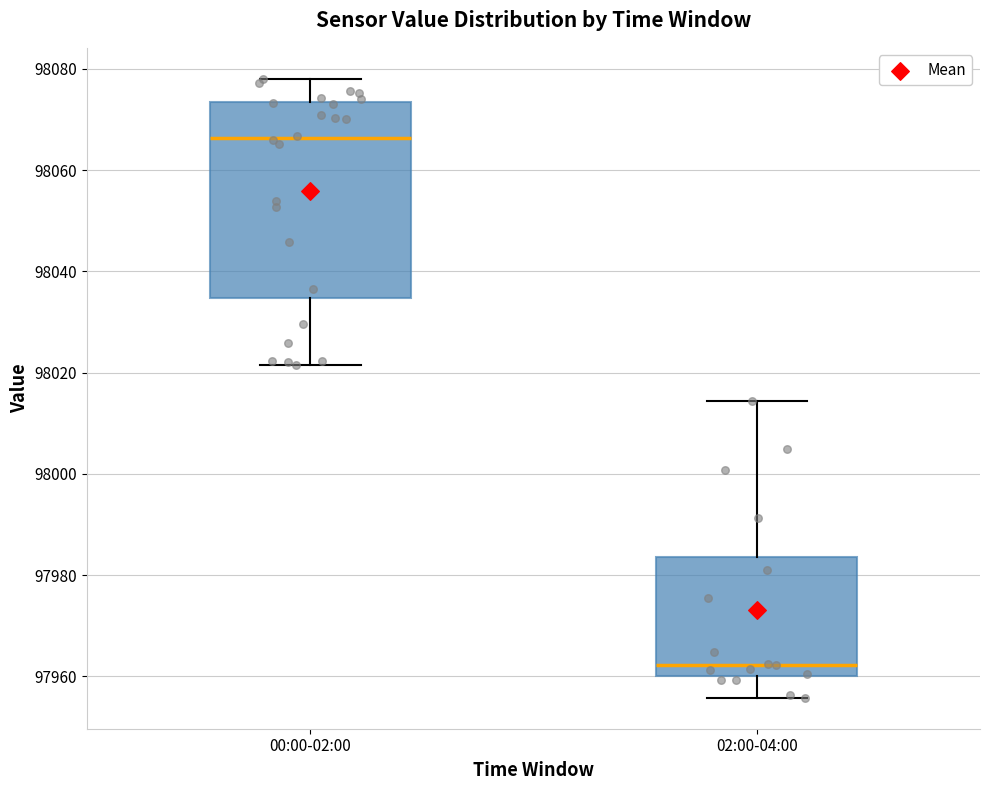

Where does the upper whisker of the box for 02:00-04:00 end on the y-axis? The values are not printed on the chart, so give them approximately, as read against the axis.

98014